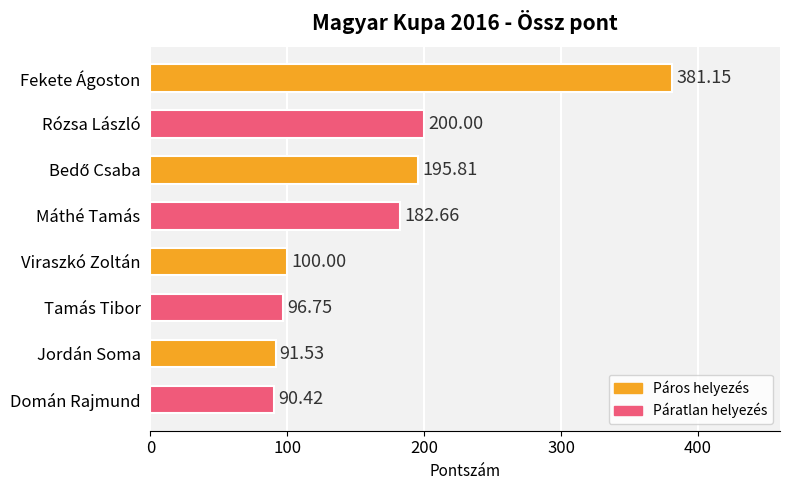

Approximately how many times larger is the value at Tamás Tibor compared to Máthé Tamás?

0.5